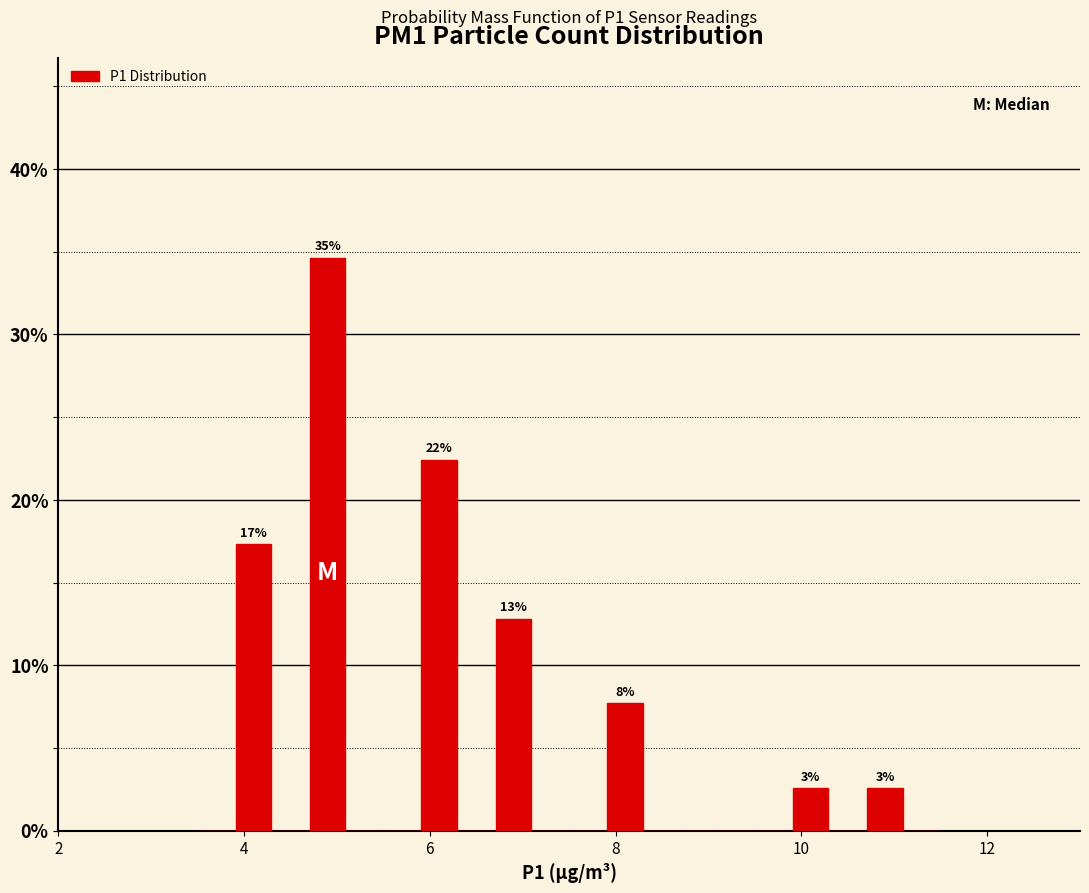

Around what value on the x-axis is the tallest bar? Give the approximate position of its centre, as read against the axis.

5.0